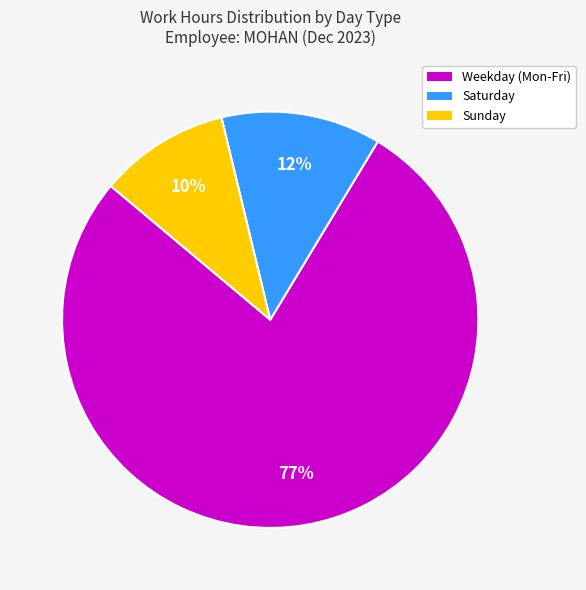

To the nearest percent, what is the average slice percentage?

33%